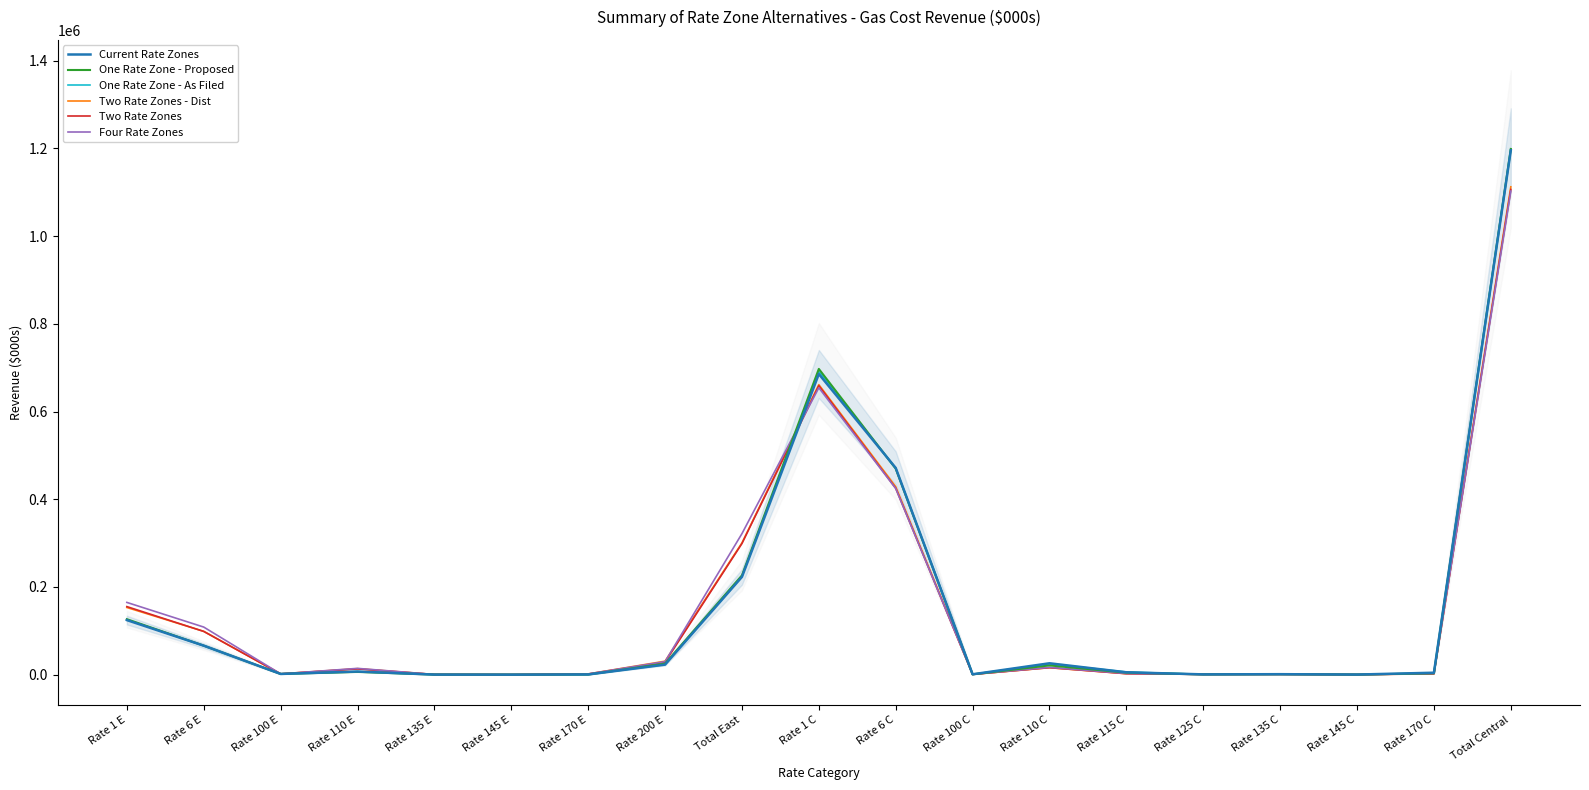

What is the label of the 14th point from the right?

Rate 145 E